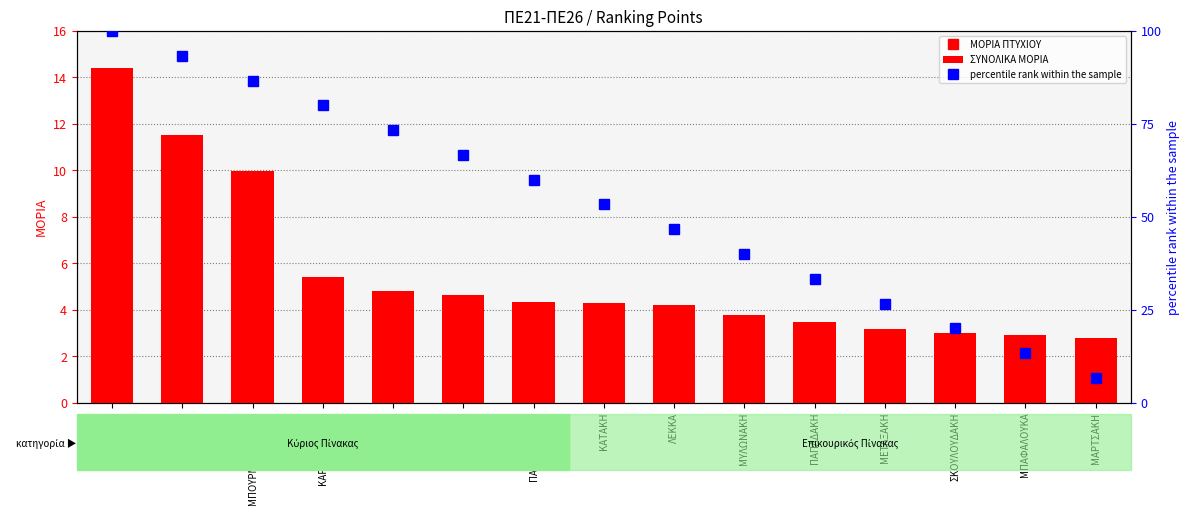

What is the difference between the second highest and minimum values in the ΣΥΝΟΛΙΚΑ ΜΟΡΙΑ series?

8.7